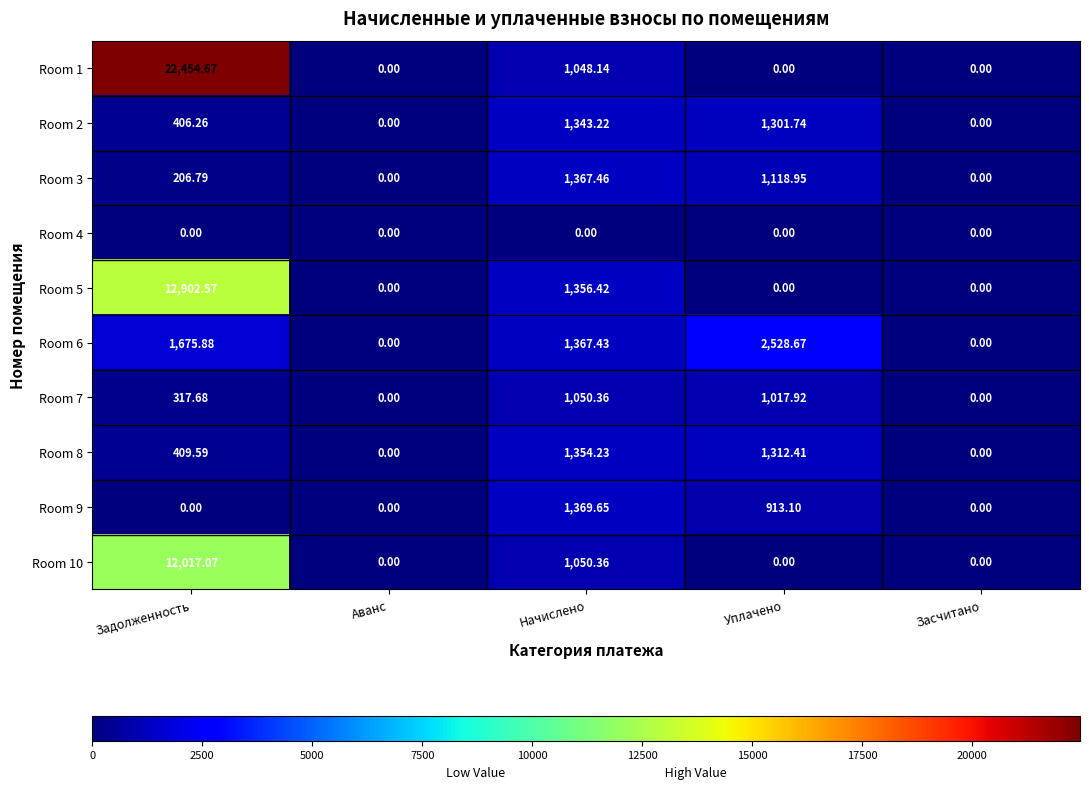

Which series has the largest total across all categories?

Room 1